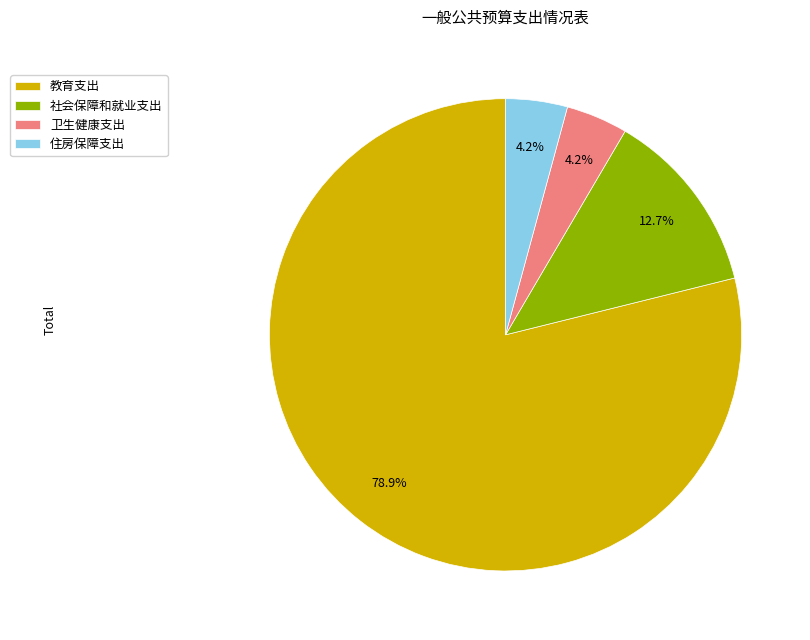

To the nearest percent, what percentage of the pie is 卫生健康支出?

4%